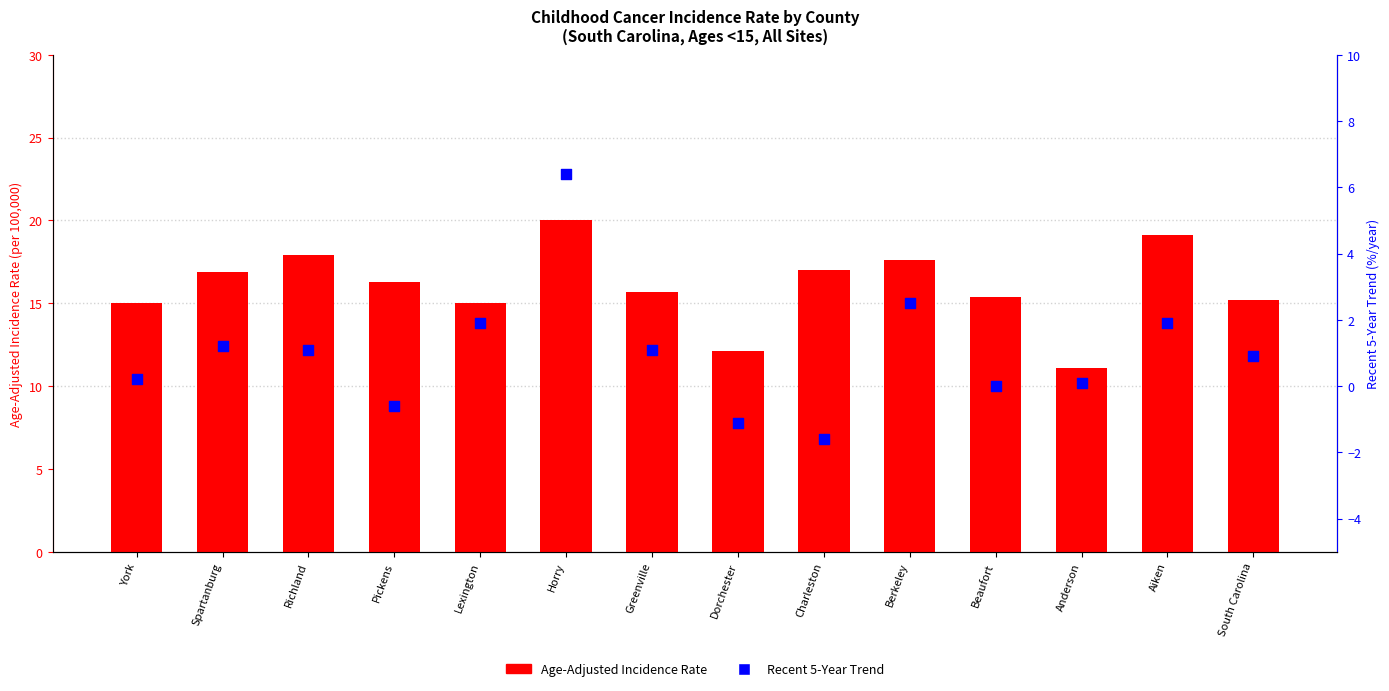

At which category is the sum across all series the highest?

Horry